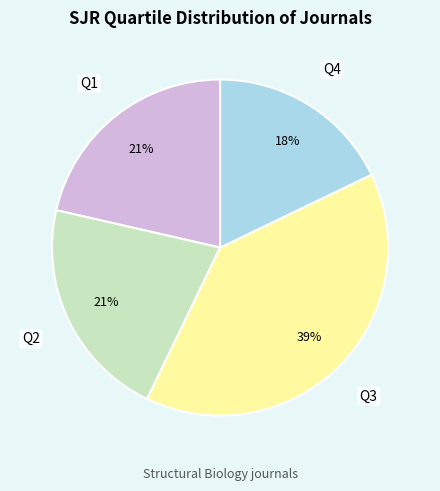

Is there a majority slice in this chart?

No